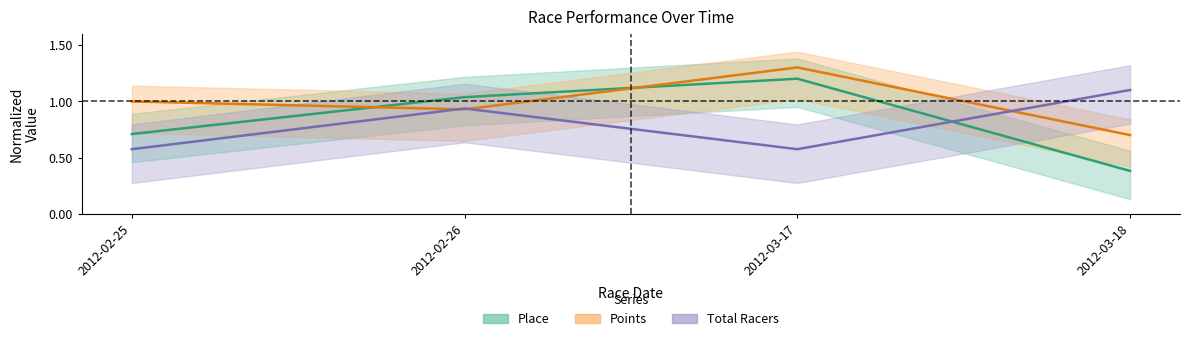

Reading left to right, what are all the values shown in this chart?

Place: 2012-02-25=0.7	2012-02-26=1.0	2012-03-17=1.2	2012-03-18=0.4
Points: 2012-02-25=1.0	2012-02-26=0.9	2012-03-17=1.3	2012-03-18=0.7
Total Racers: 2012-02-25=0.6	2012-02-26=0.9	2012-03-17=0.6	2012-03-18=1.1